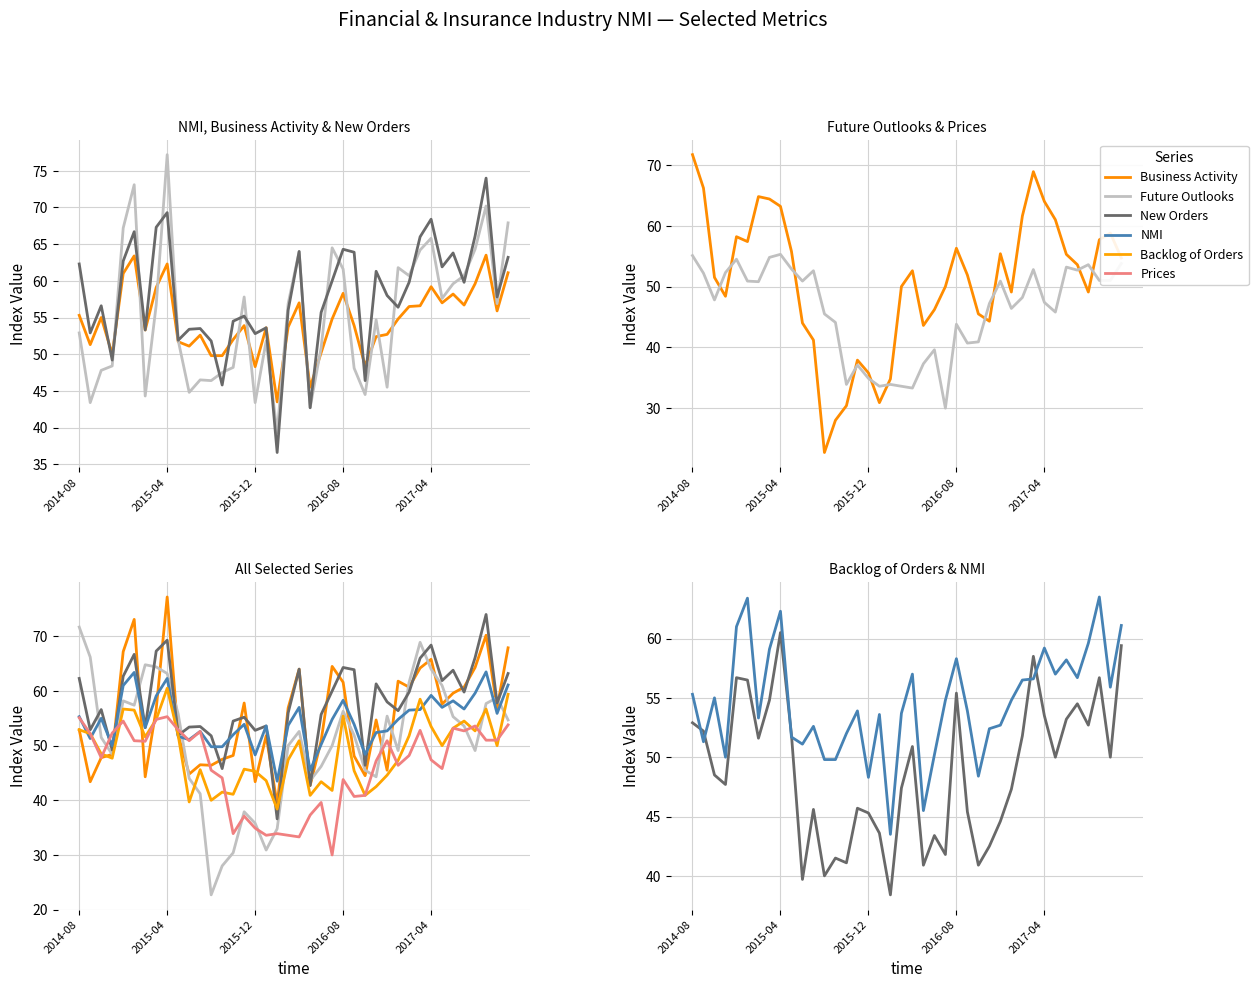

What are all the series names shown in the legend?

NMI, Business Activity, New Orders, Future Outlooks, Prices, Backlog of Orders